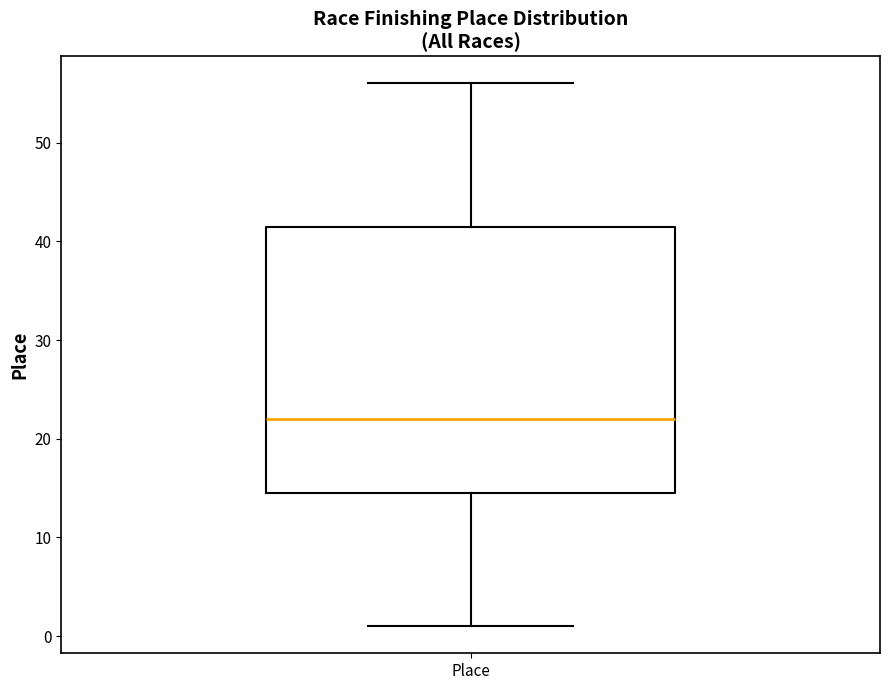

Where is the lower edge of the box for Place on the y-axis? The values are not printed on the chart, so give them approximately, as read against the axis.

15